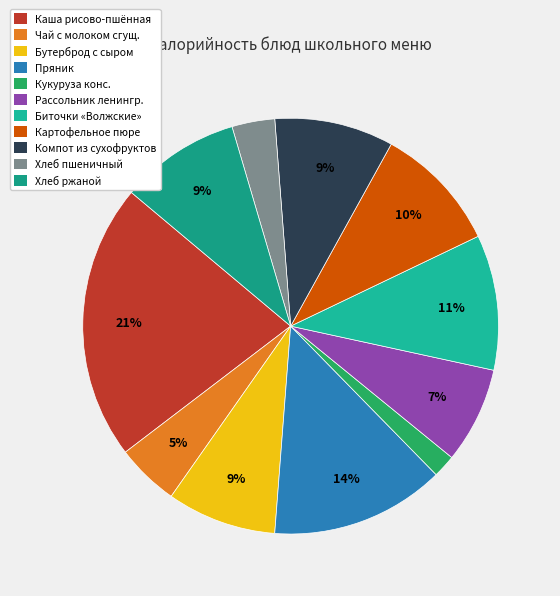

Does Хлеб ржаной account for over 50% of the chart?

No